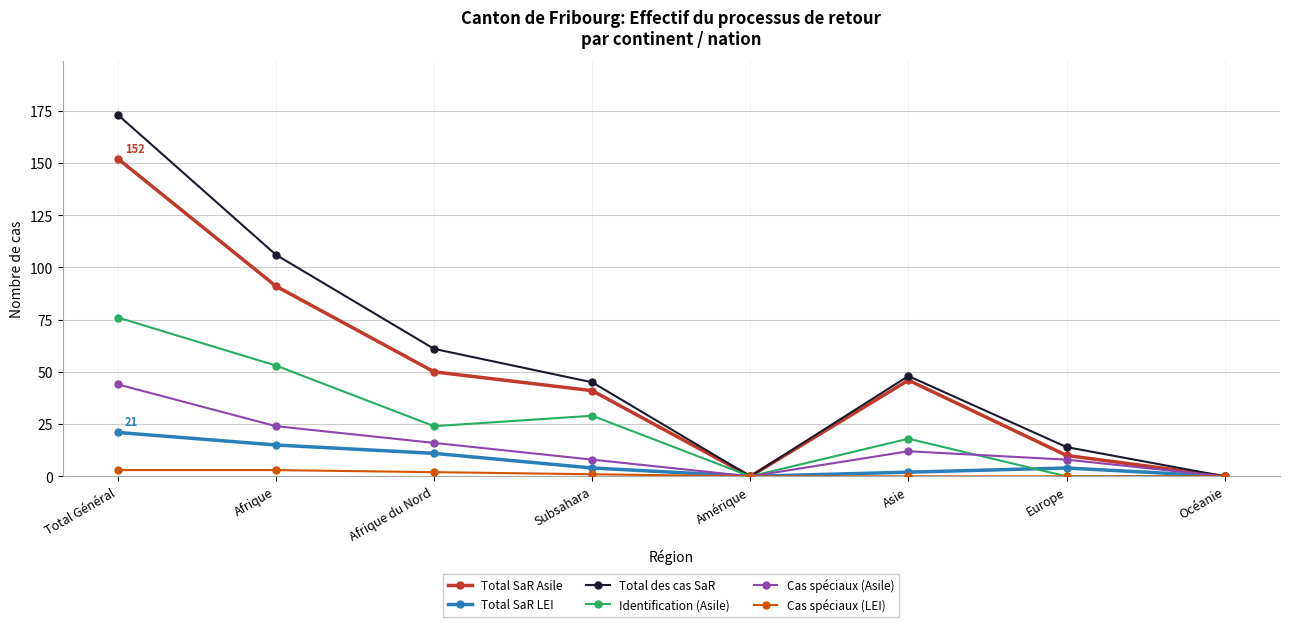

Does the chart have visible grid lines?

Yes